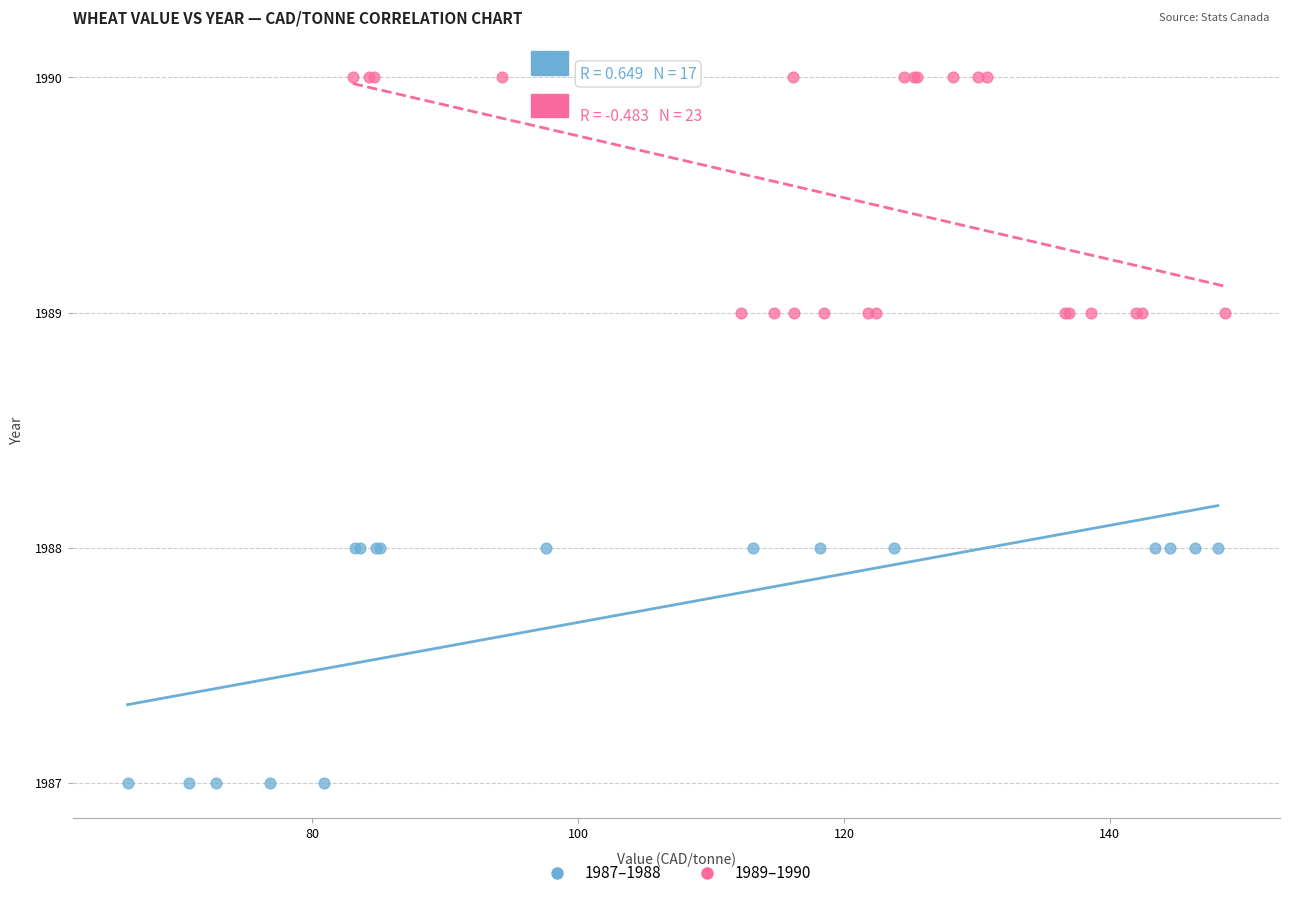

Which series contains the lowest Y value?

1987–1988